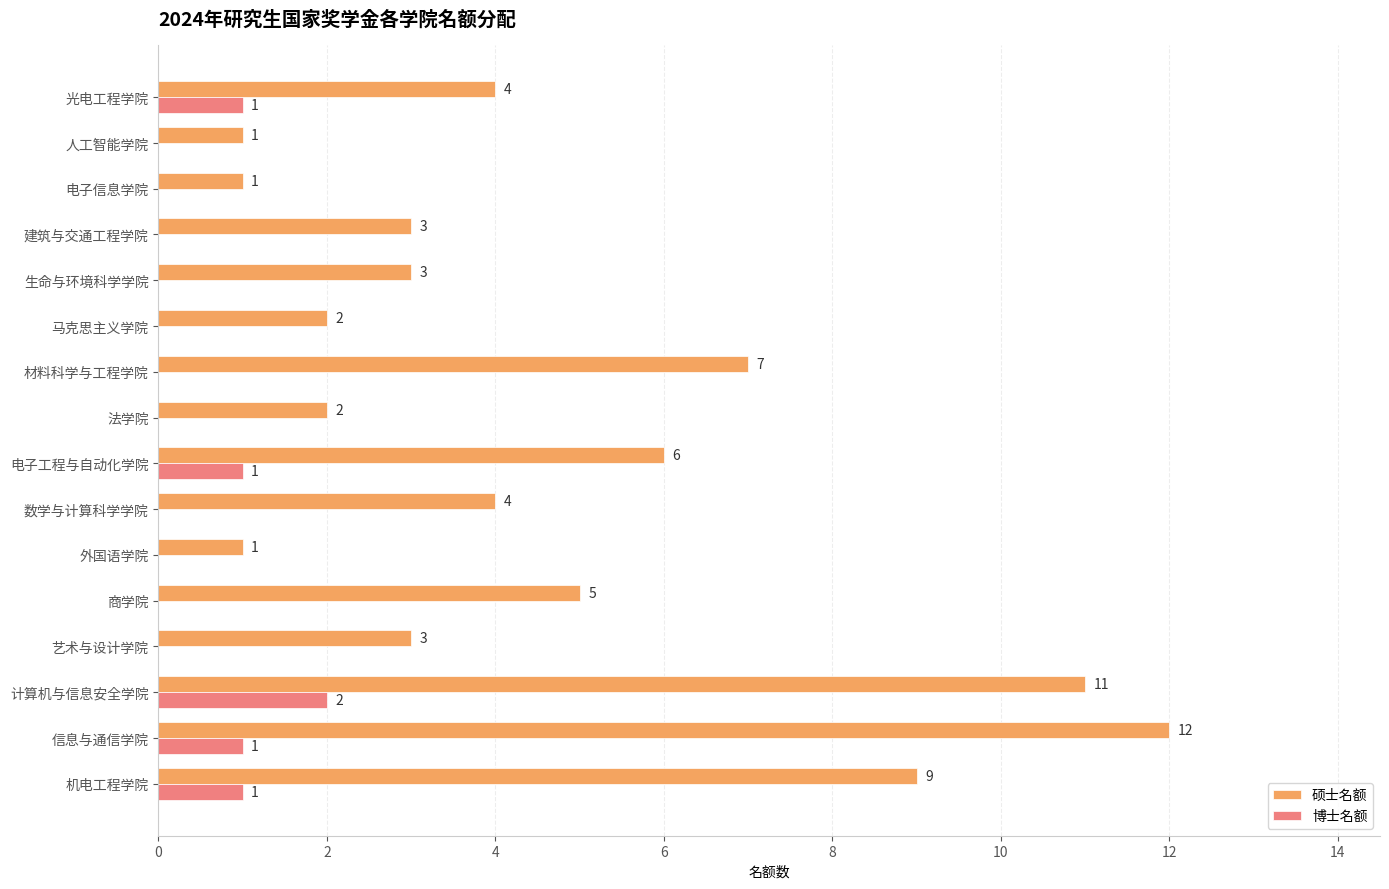

Is the value of 硕士名额 at 信息与通信学院 greater than the value of 博士名额 at 机电工程学院?

Yes